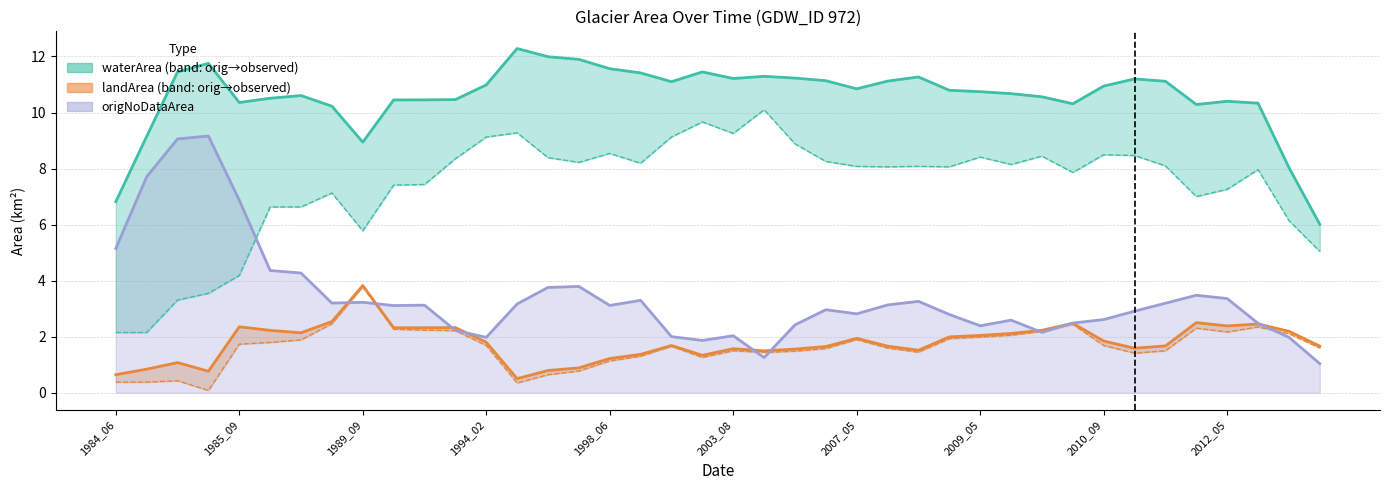

How many interior local peaks does the origNoDataArea series have?

13